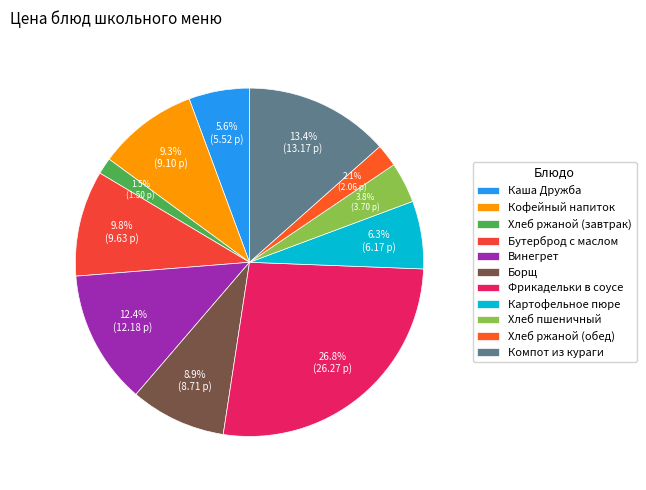

Rank the categories by value from lowest to highest.

Хлеб ржаной (завтрак), Хлеб ржаной (обед), Хлеб пшеничный, Каша Дружба, Картофельное пюре, Борщ, Кофейный напиток, Бутерброд с маслом, Винегрет, Компот из кураги, Фрикадельки в соусе